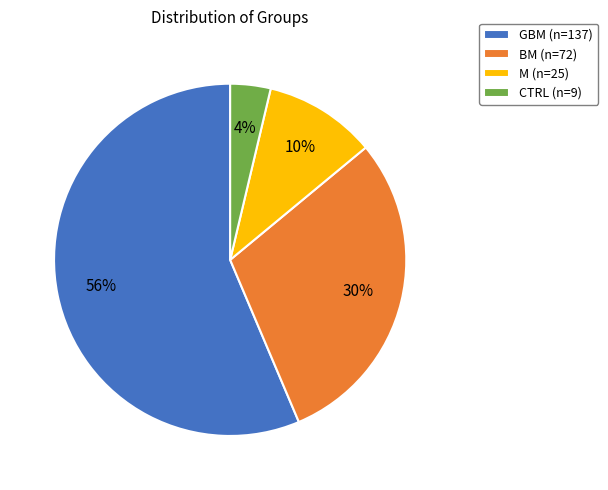

To the nearest percent, what is the average slice percentage?

25%